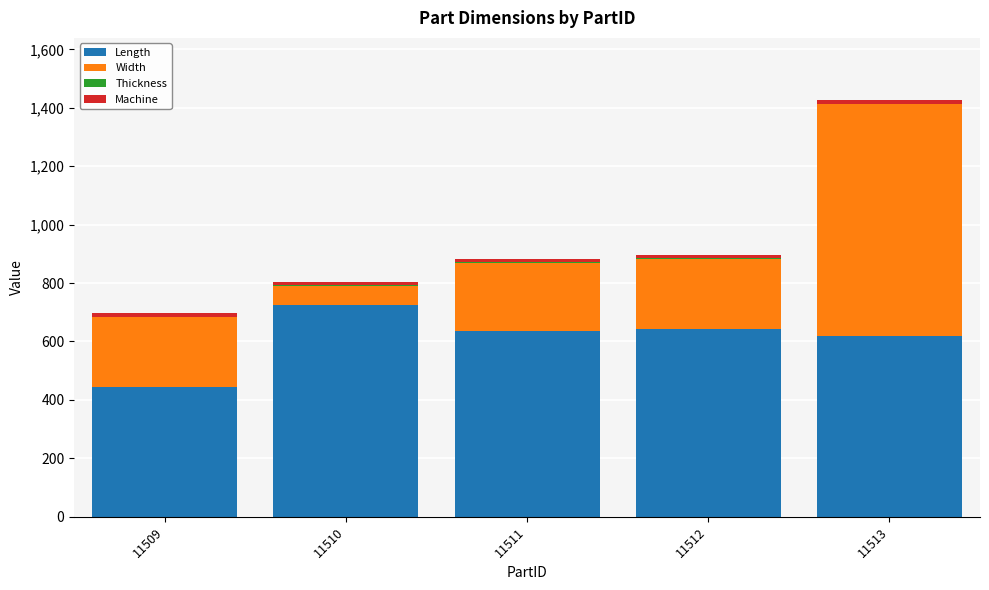

What is the highest value of the Length series?

725.0